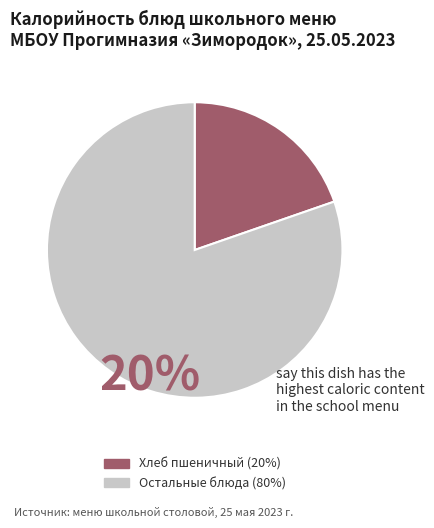

Is there any slice that represents more than half of the pie?

Yes